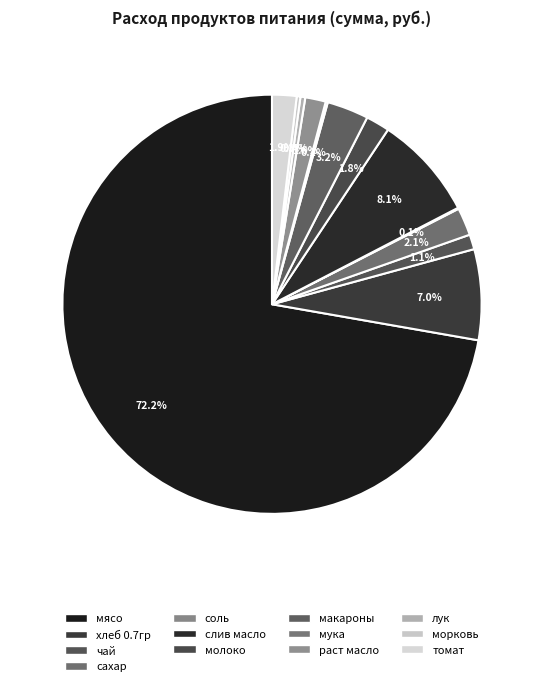

To the nearest percent, what is the combined percentage of слив масло and сахар?

10%